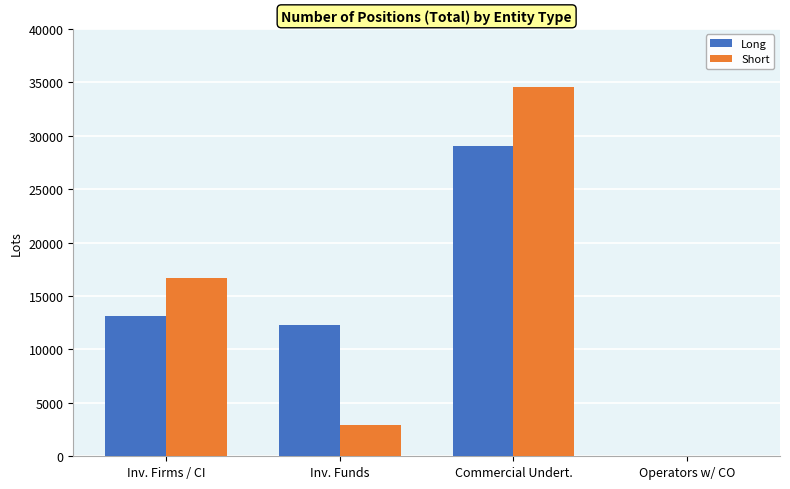

How many values in the Long series exceed 13134?

2